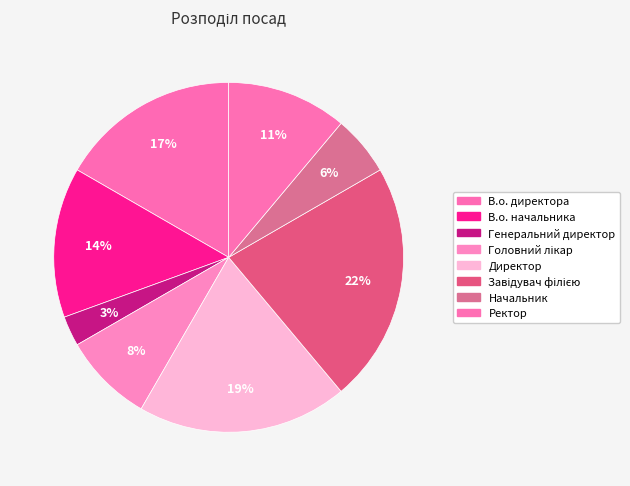

Is Ректор the majority of the pie?

No